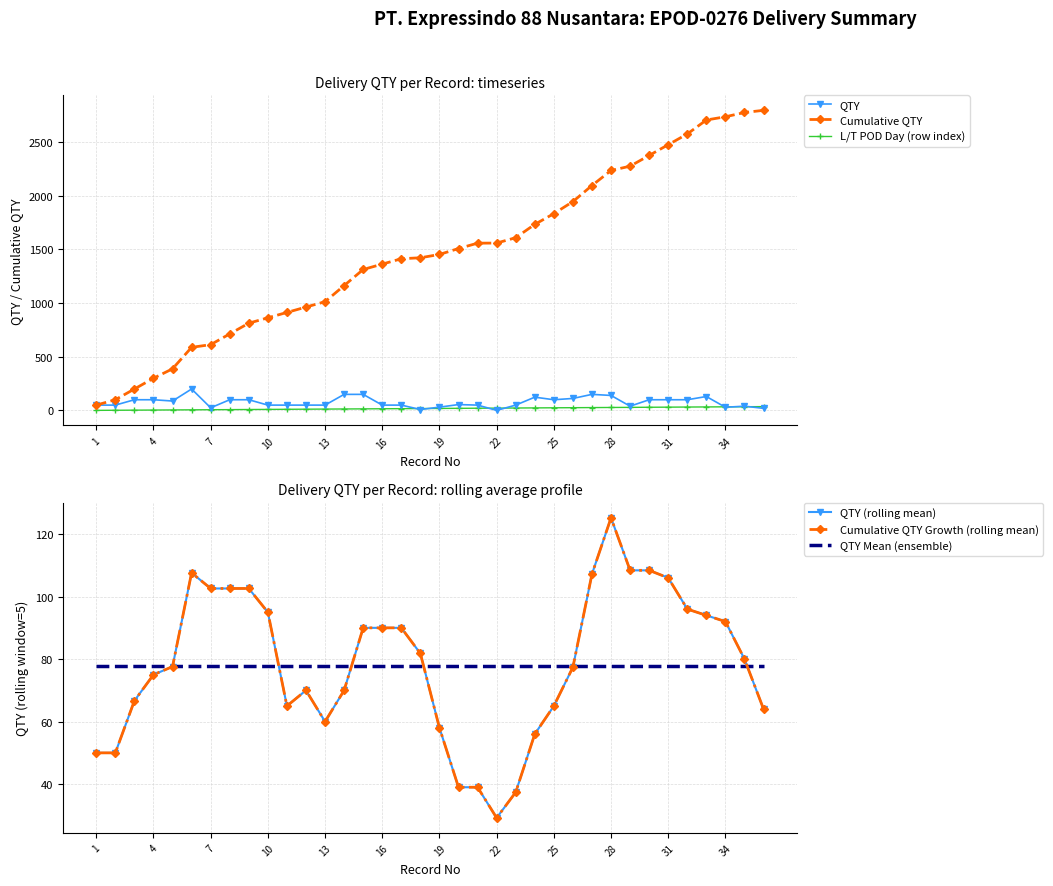

What is the spread (max minus min) of values at 34?

951.0